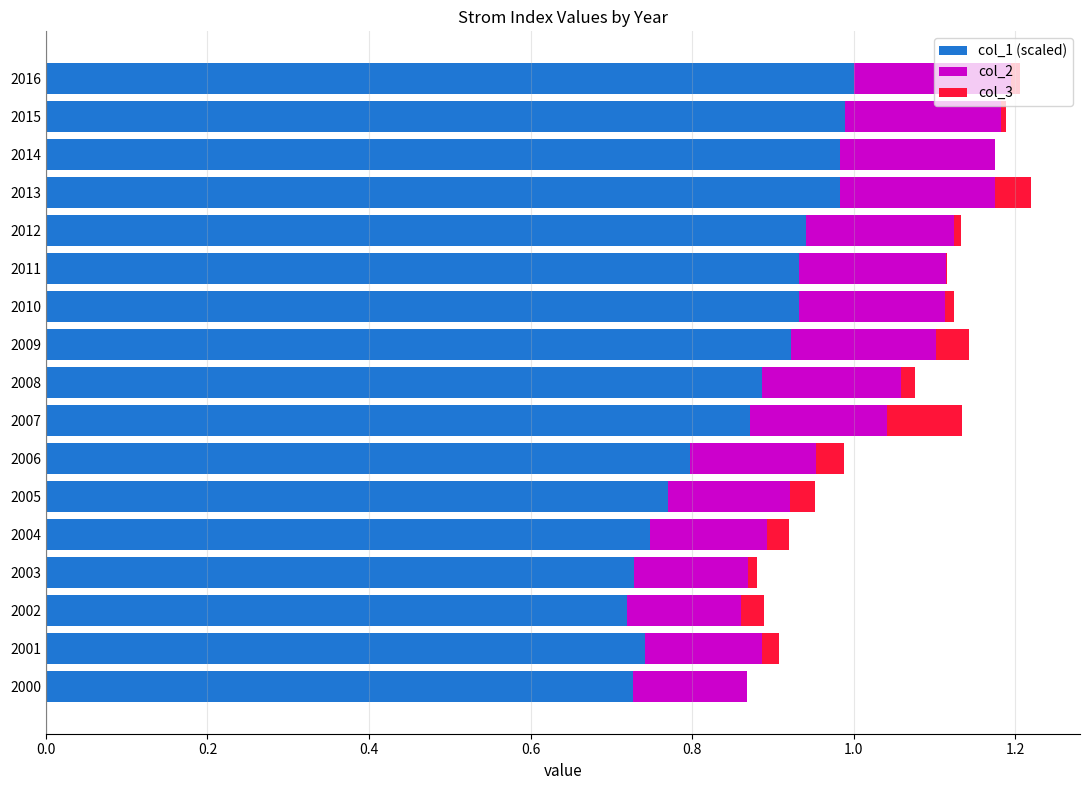

What is the sum of all col_1 (scaled) values?

14.7